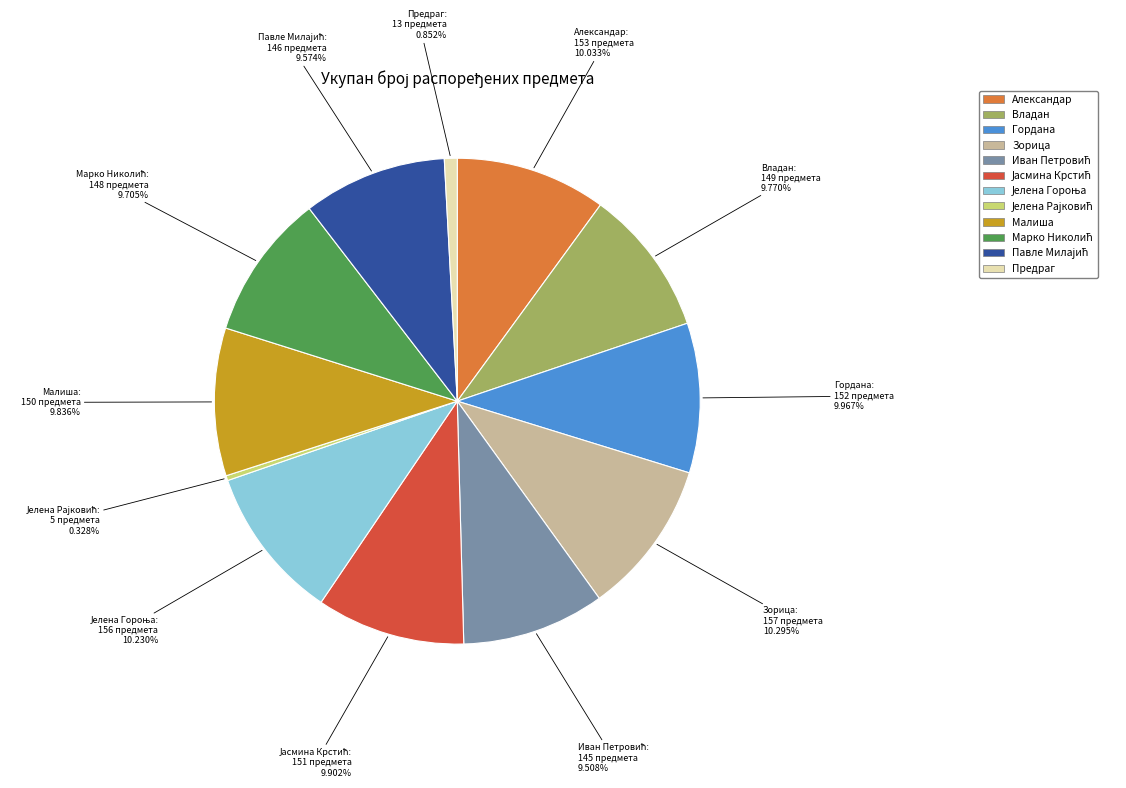

Is there a majority slice in this chart?

No